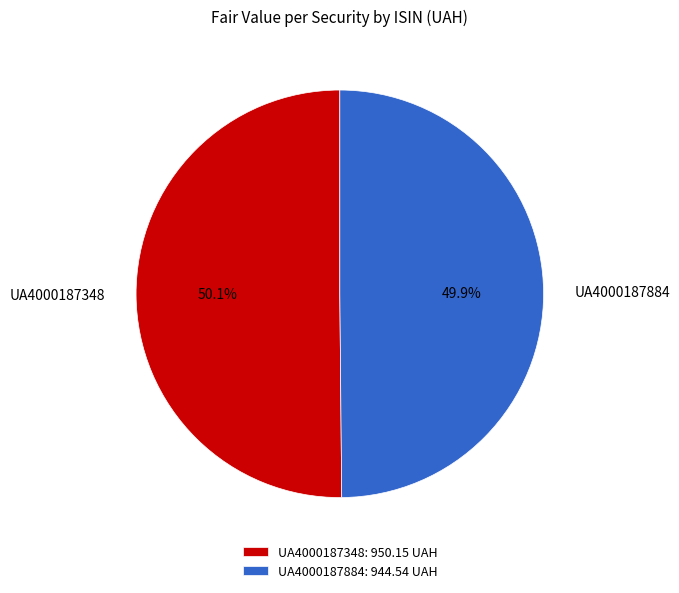

What percentage is the UA4000187884 slice, to the nearest percent?

50%